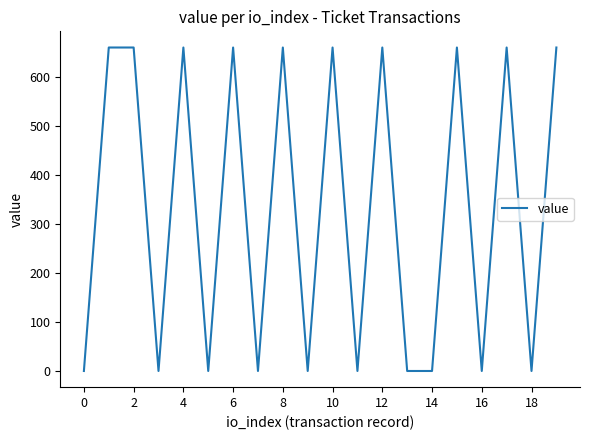

What is the maximum value shown in the chart?

659.5